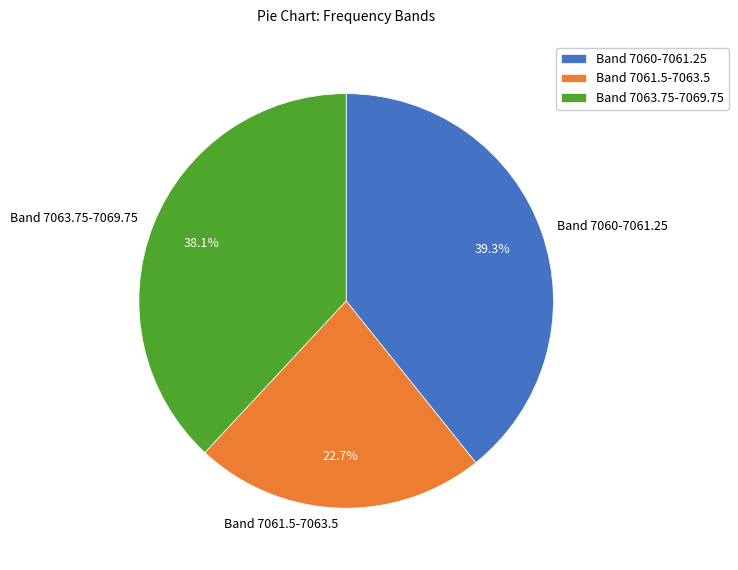

Which slice is the largest?

Band 7060-7061.25